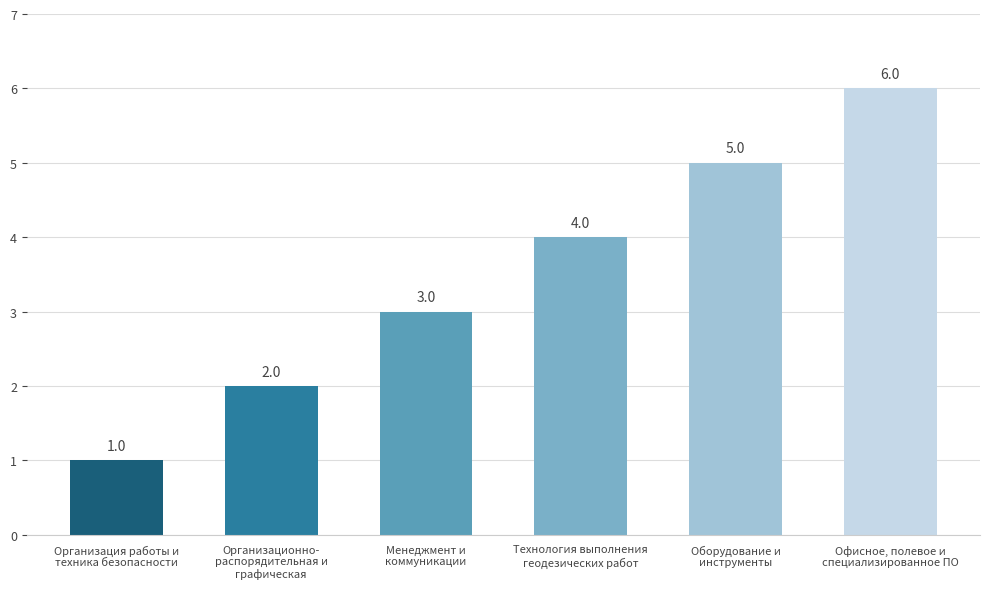

Approximately how many times larger is the value at Менеджмент и
коммуникации compared to Офисное, полевое и
специализированное ПО?

0.5